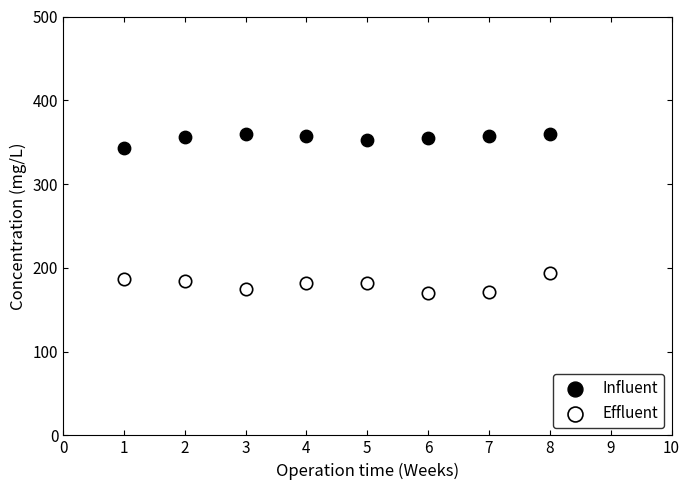

Across all series, what Y value is closest to 265?

193.5